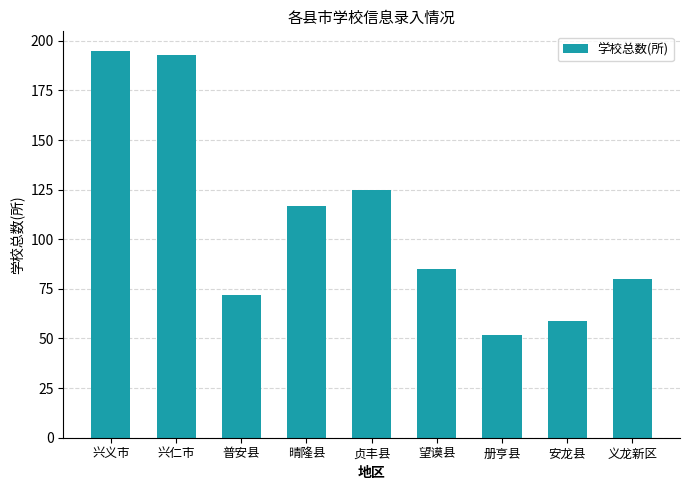

Approximately how many times larger is the value at 兴仁市 compared to 安龙县?

3.3